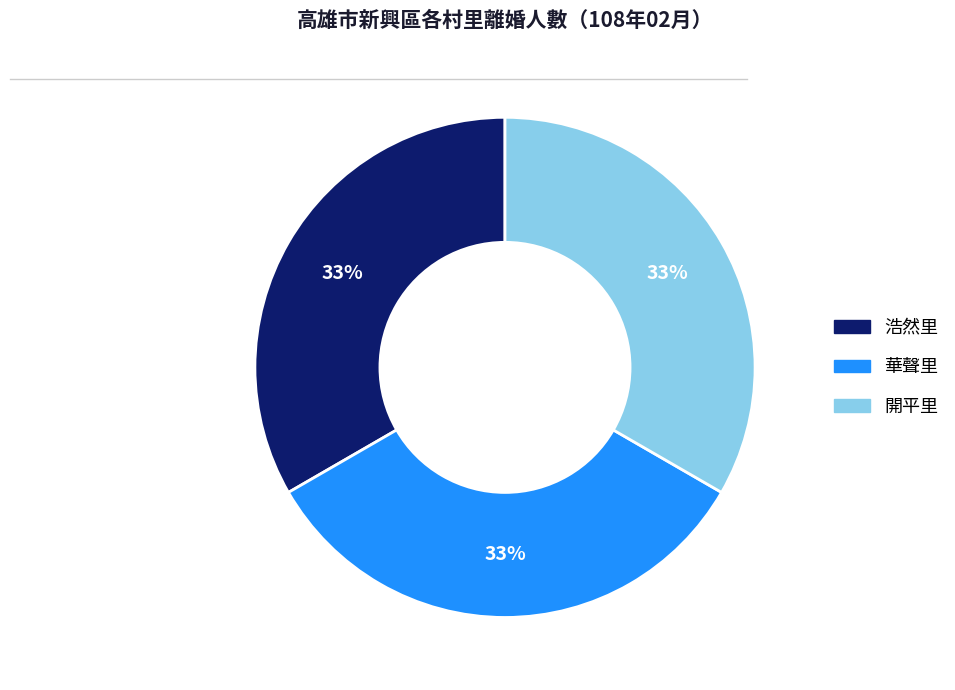

Does any single category account for the majority?

No